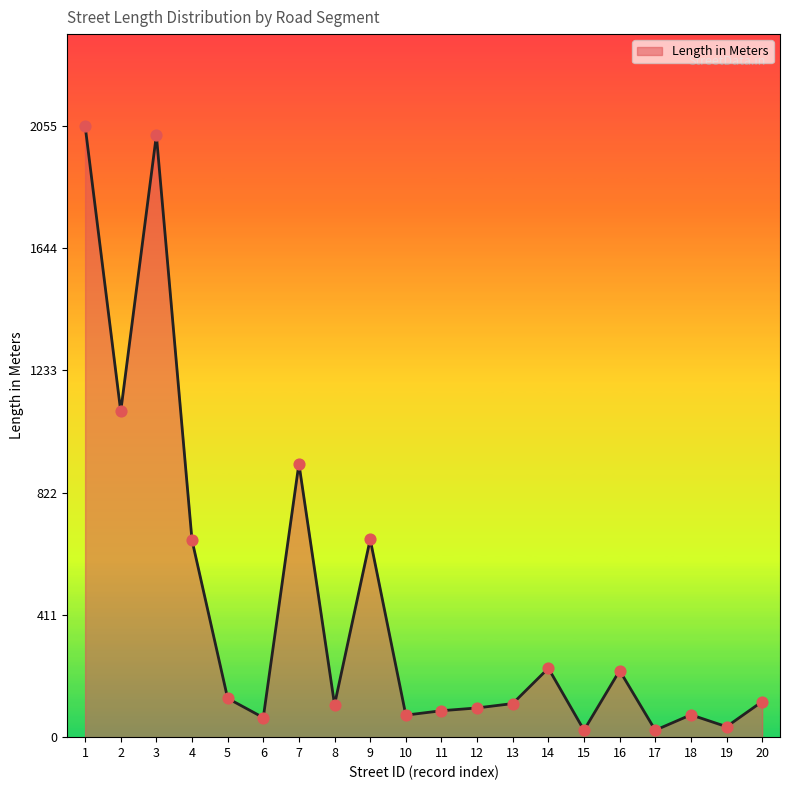

Approximately how many times larger is the value at 7 compared to 14?

4.0